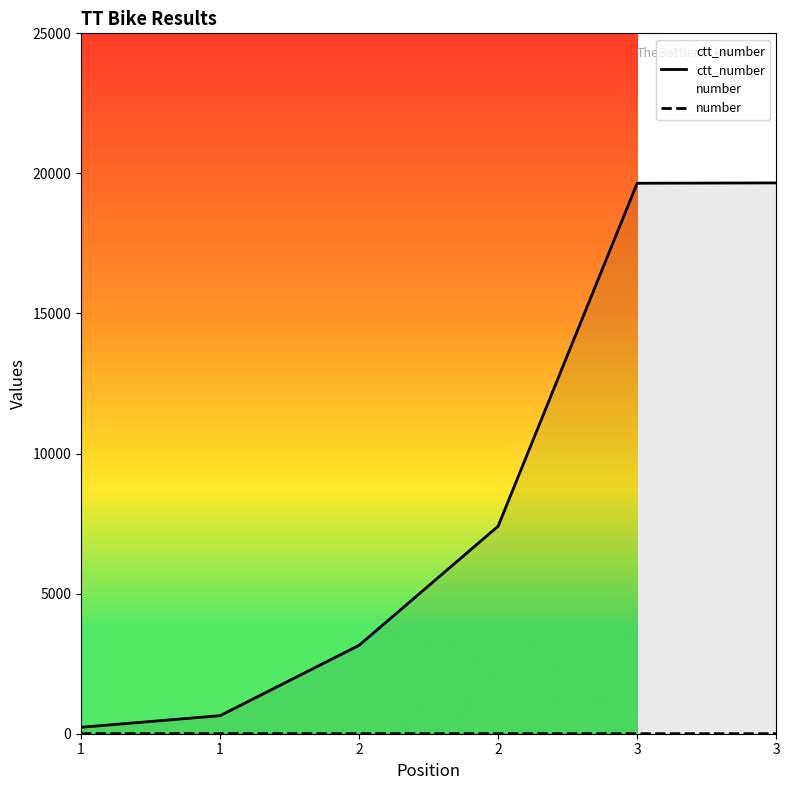

What is the spread (max minus min) of values at 1?

226